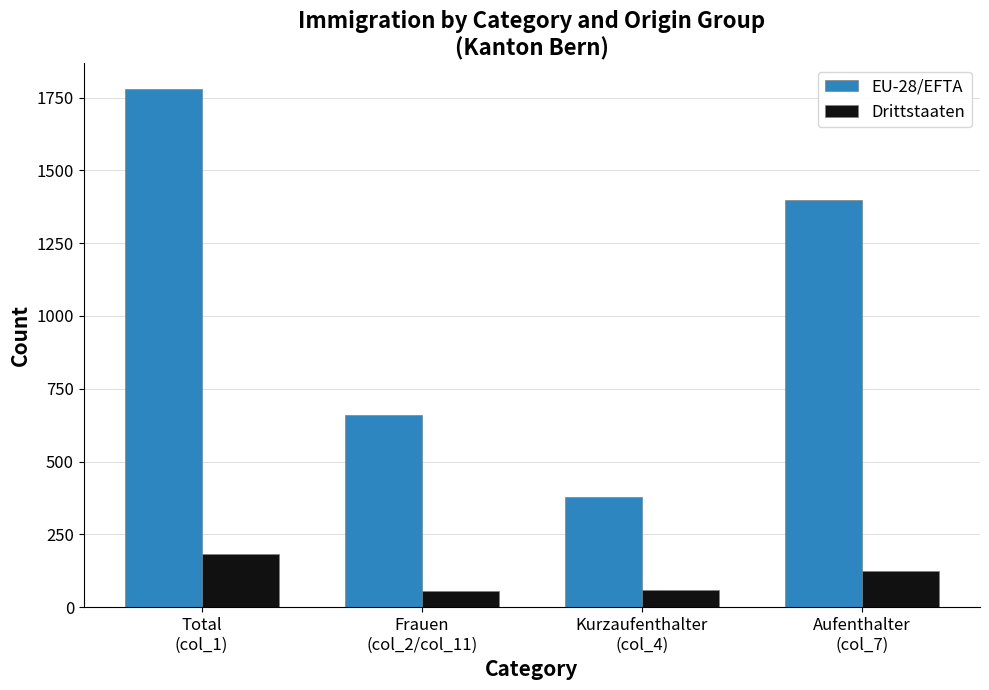

Count the number of categories in the chart.

4